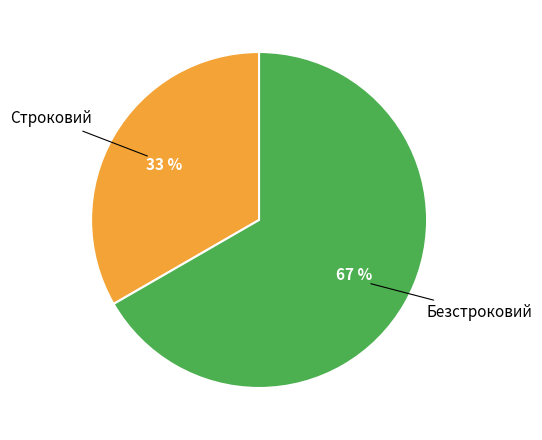

What is the ratio of the value at Безстроковий to the value at Строковий?

2.0